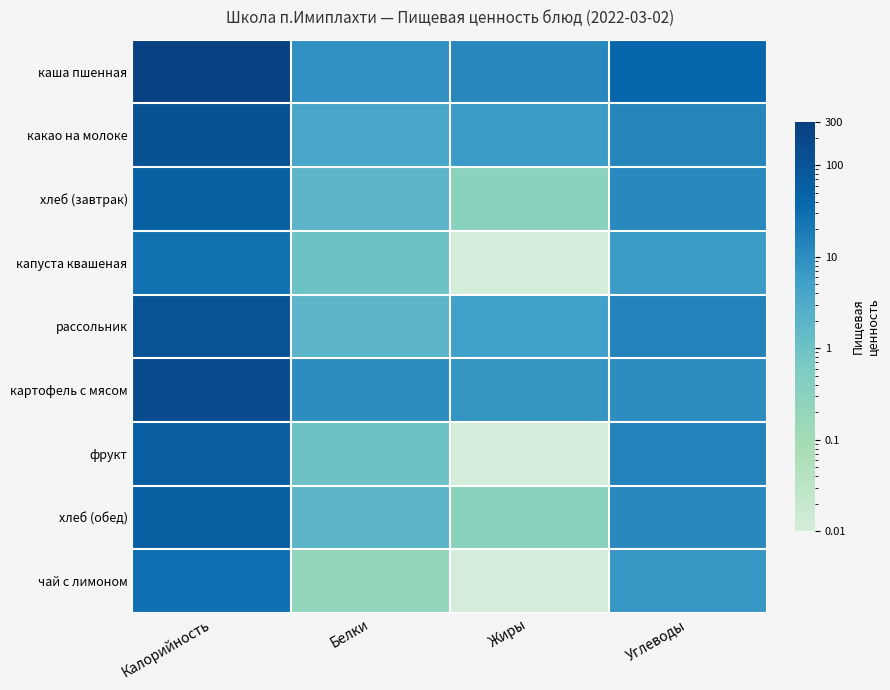

What is the difference between the highest and lowest values at Углеводы?

33.0